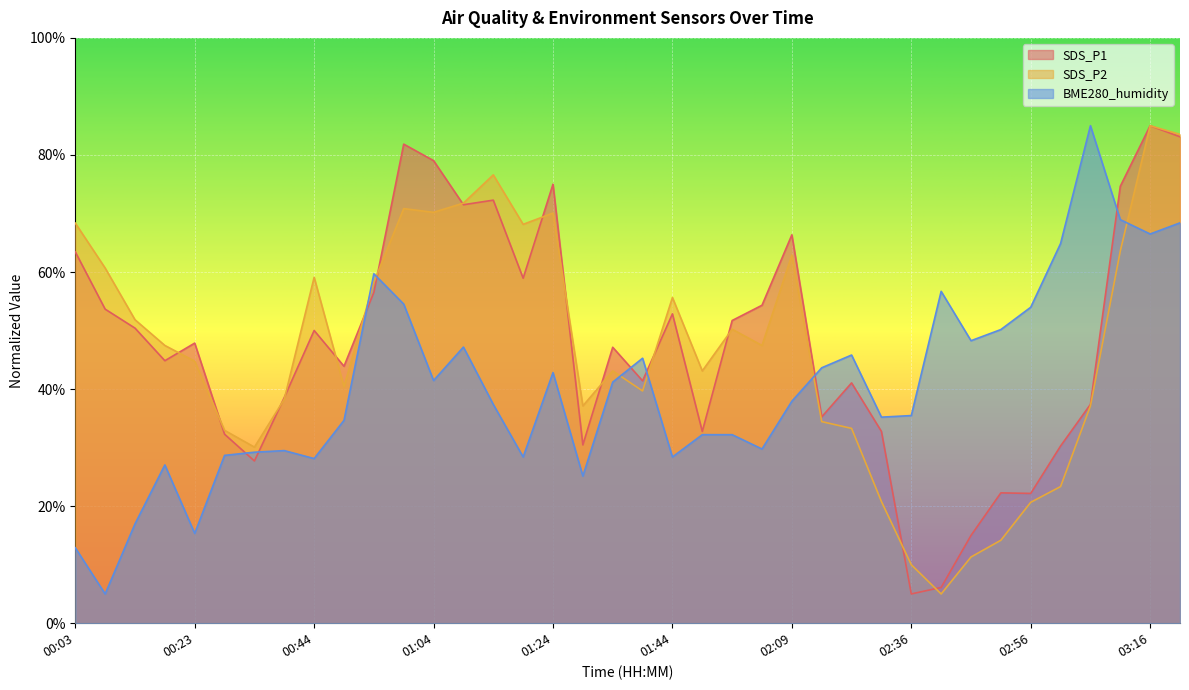

What is the difference between the SDS_P1 values at 02:51 and 01:49?

10.5